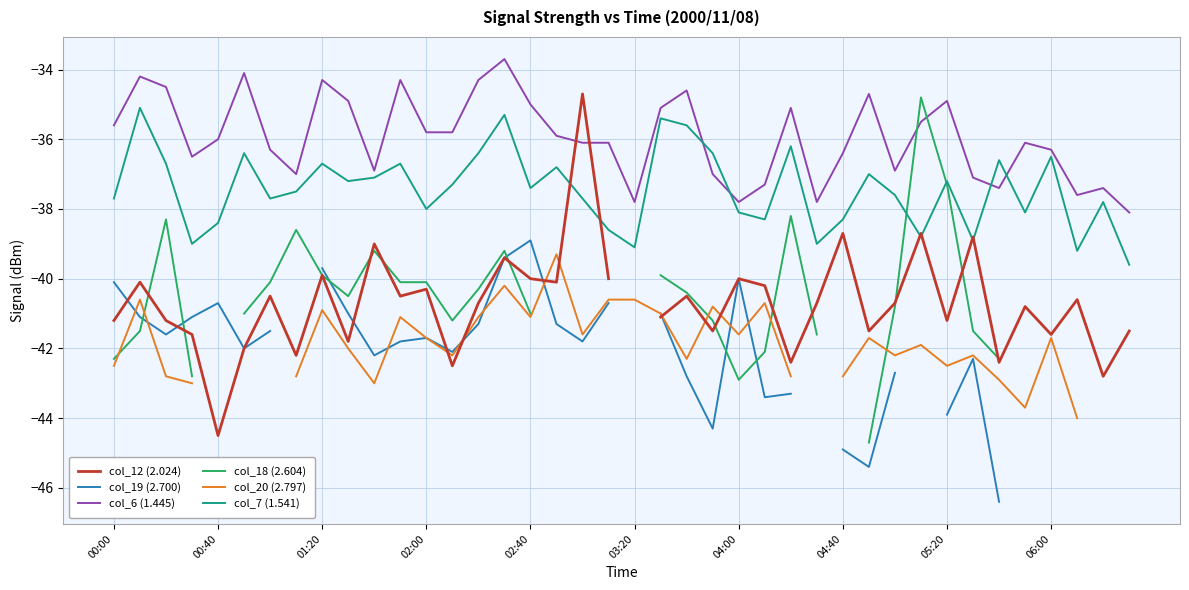

What is the difference between the maximum and second lowest values in the col_7 (1.541) series?

4.1